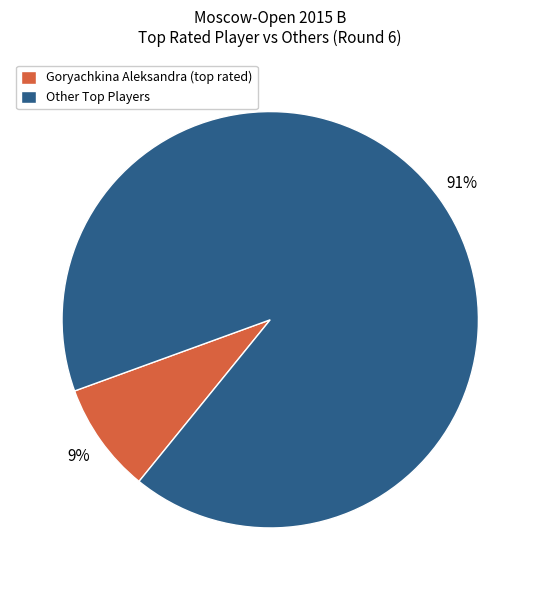

Rank the categories by value from lowest to highest.

Goryachkina Aleksandra (top rated), Other Top Players